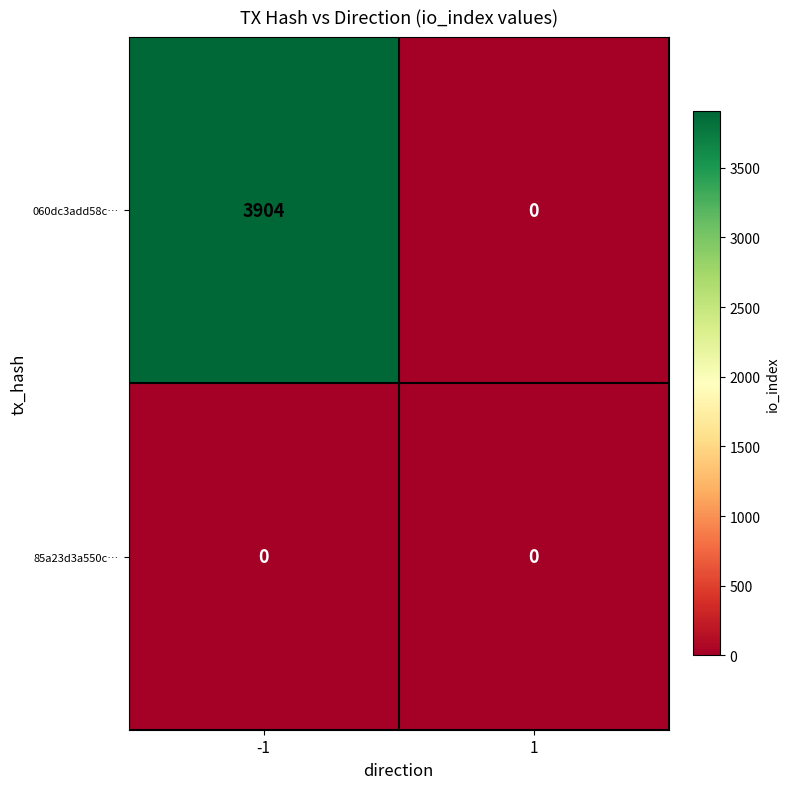

Rank the series by their maximum value, from lowest to highest.

85a23d3a550c…, 060dc3add58c…